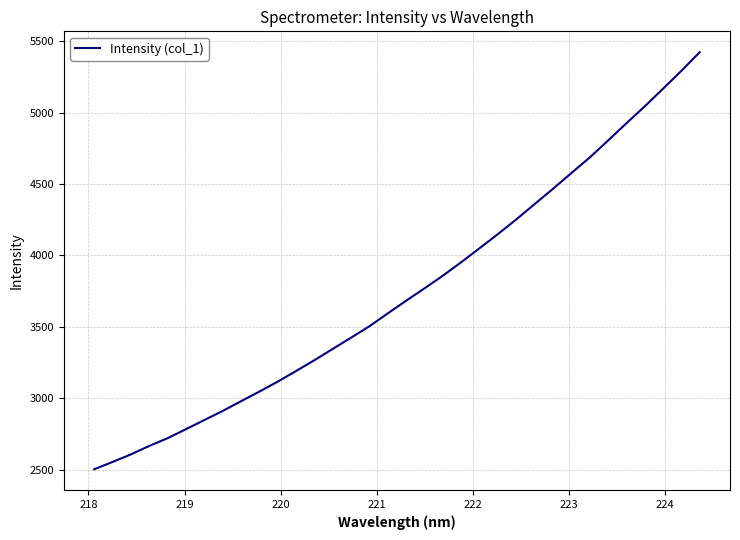

What is the difference between the maximum and minimum values?

2920.5